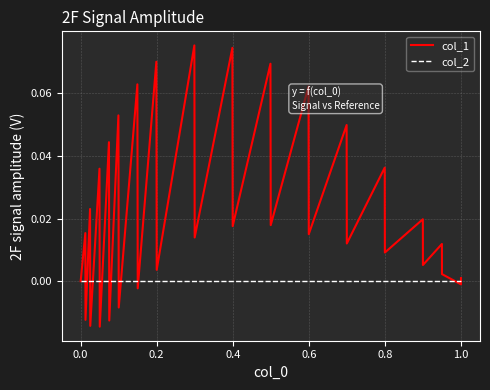

Does the chart have visible grid lines?

Yes